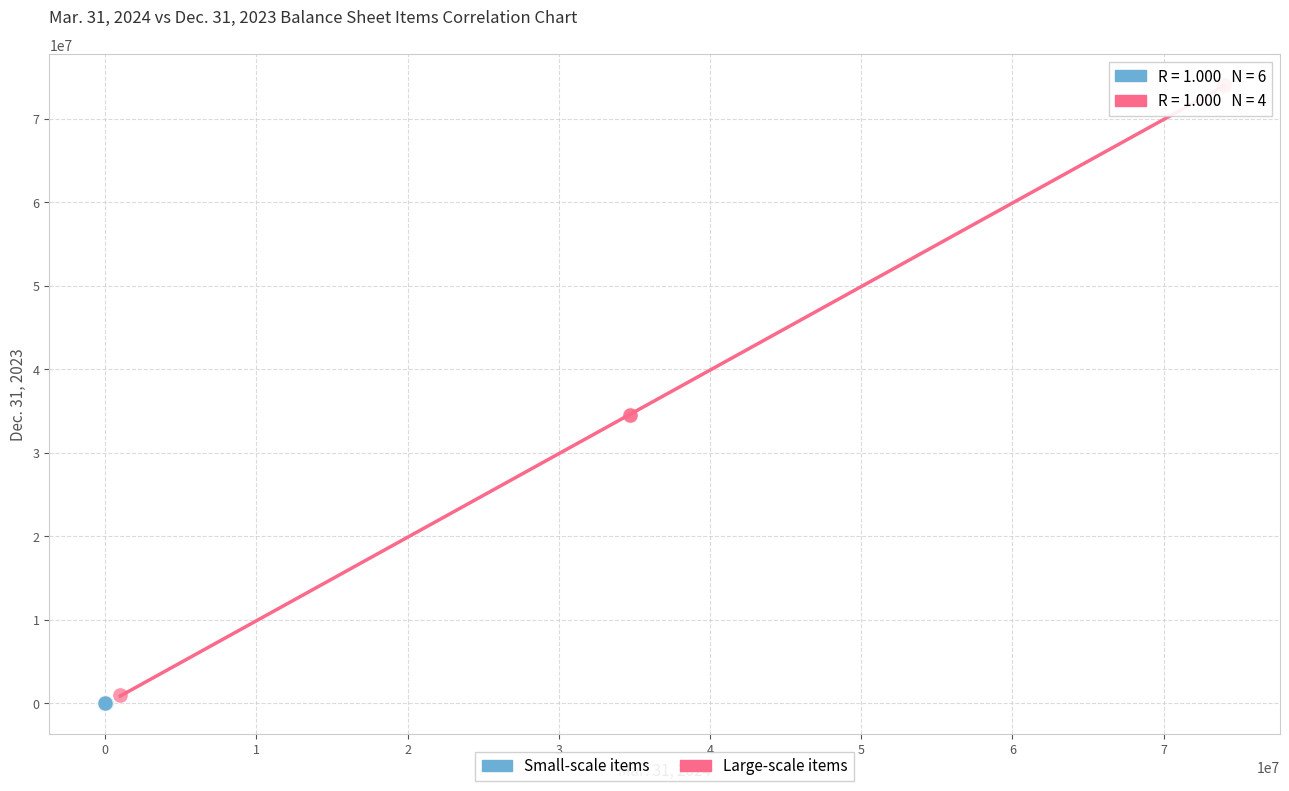

Which series reaches the maximum Y coordinate?

Large-scale items